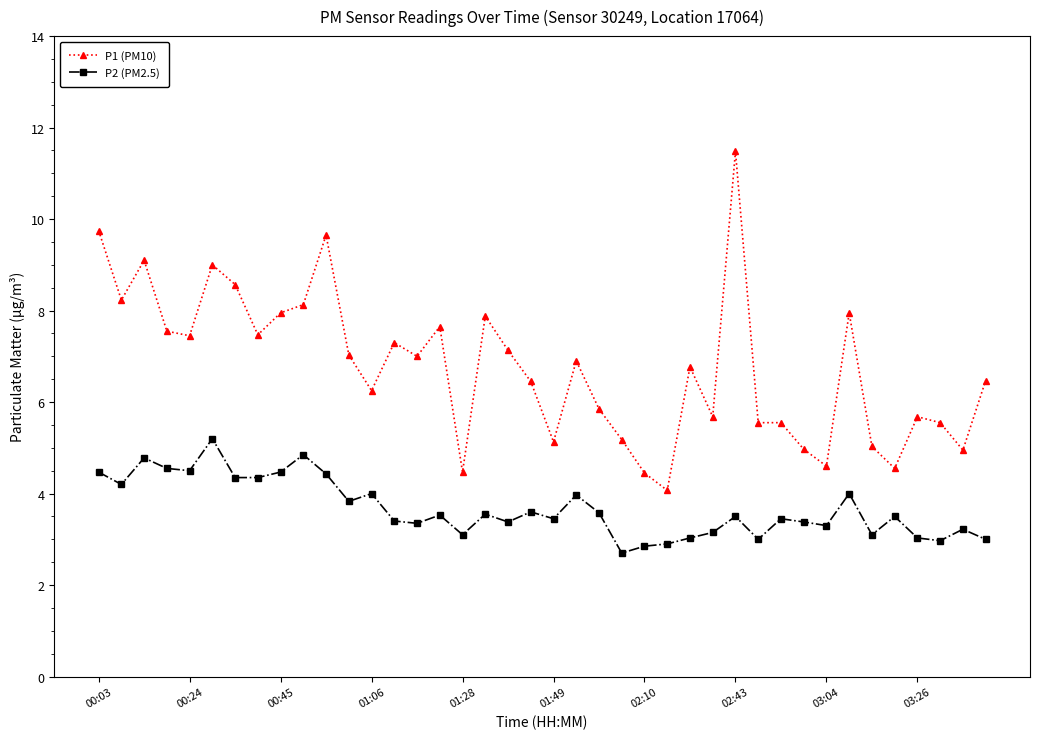

Which series has the largest range (max minus min)?

P1 (PM10)